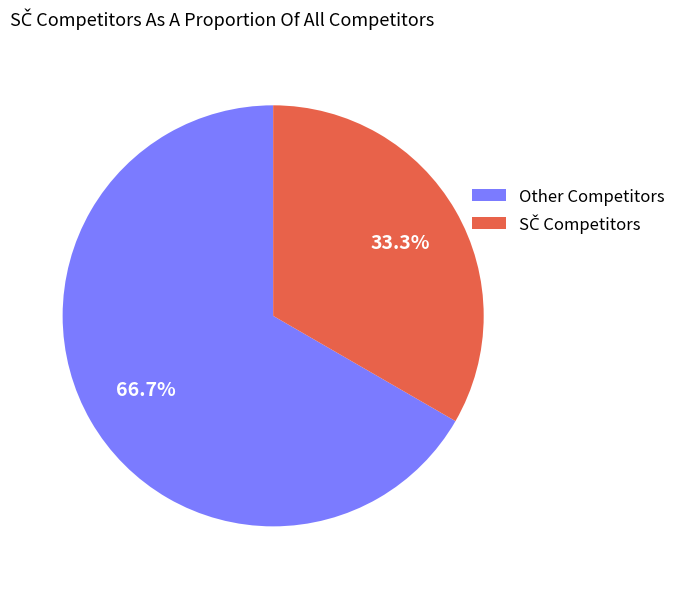

Which slice represents more than half of the pie?

Other Competitors